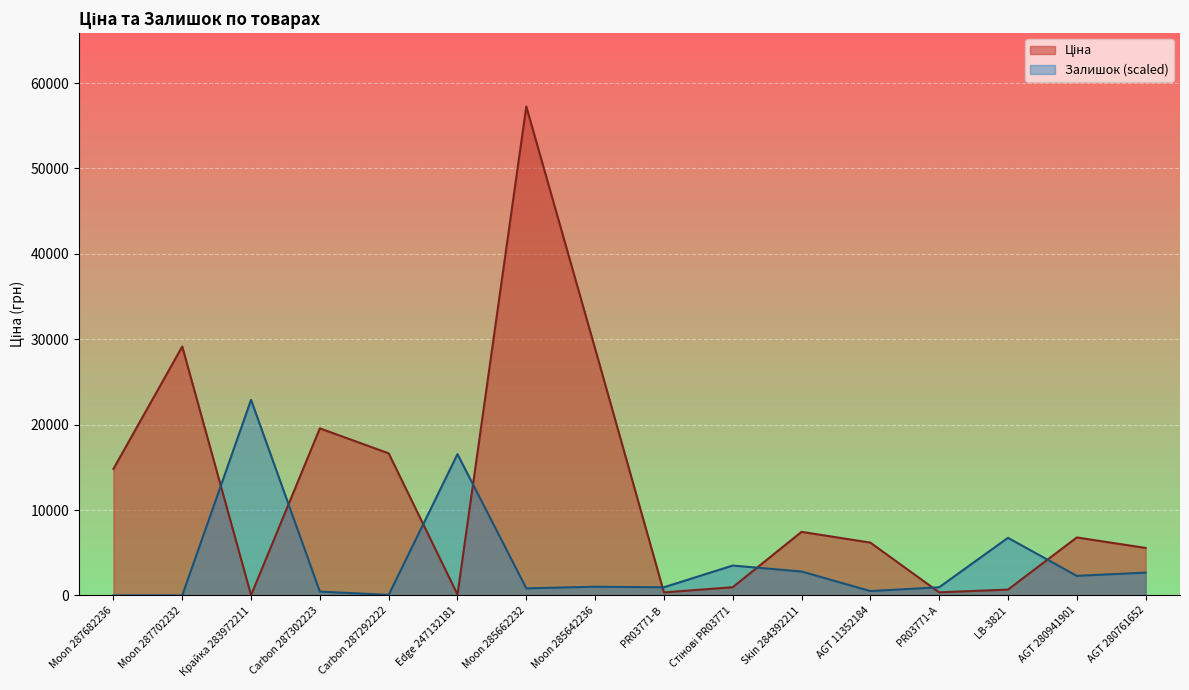

At which label is Залишок closest to 11451?

LB-3821